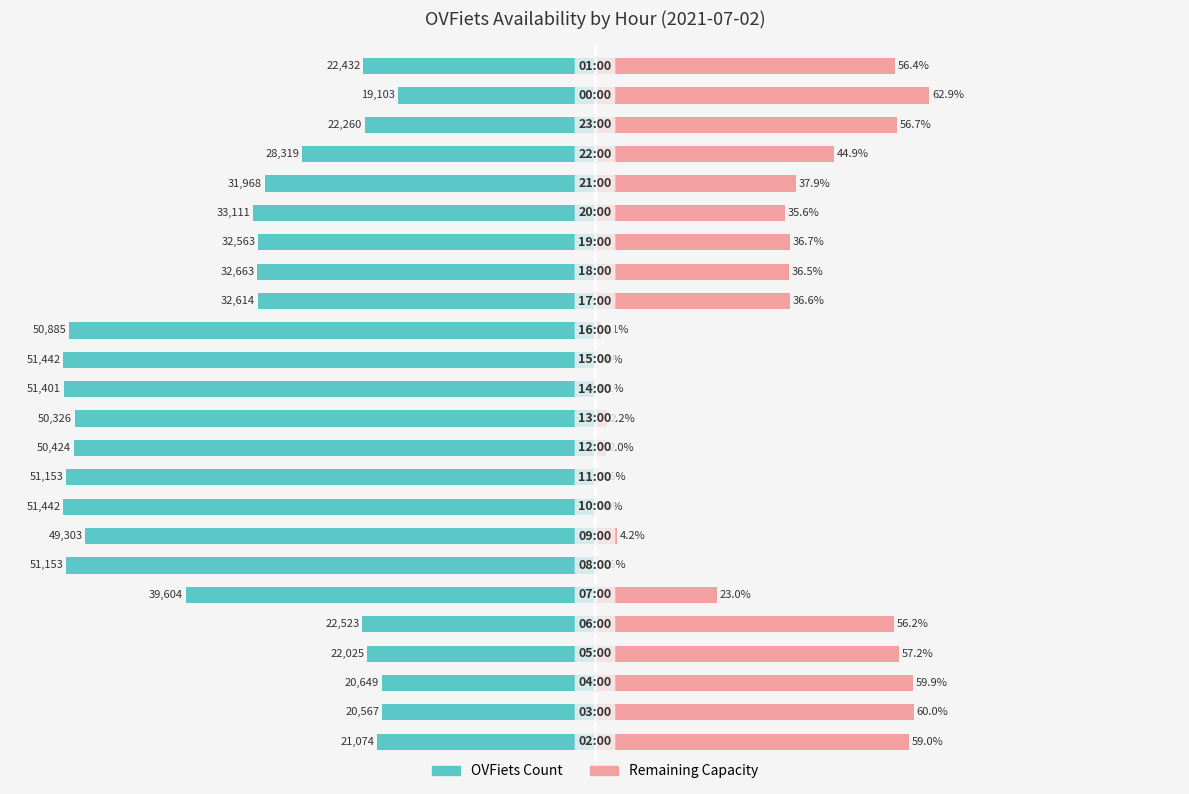

Which series changed the most between 12 and 17?

OVFiets Count